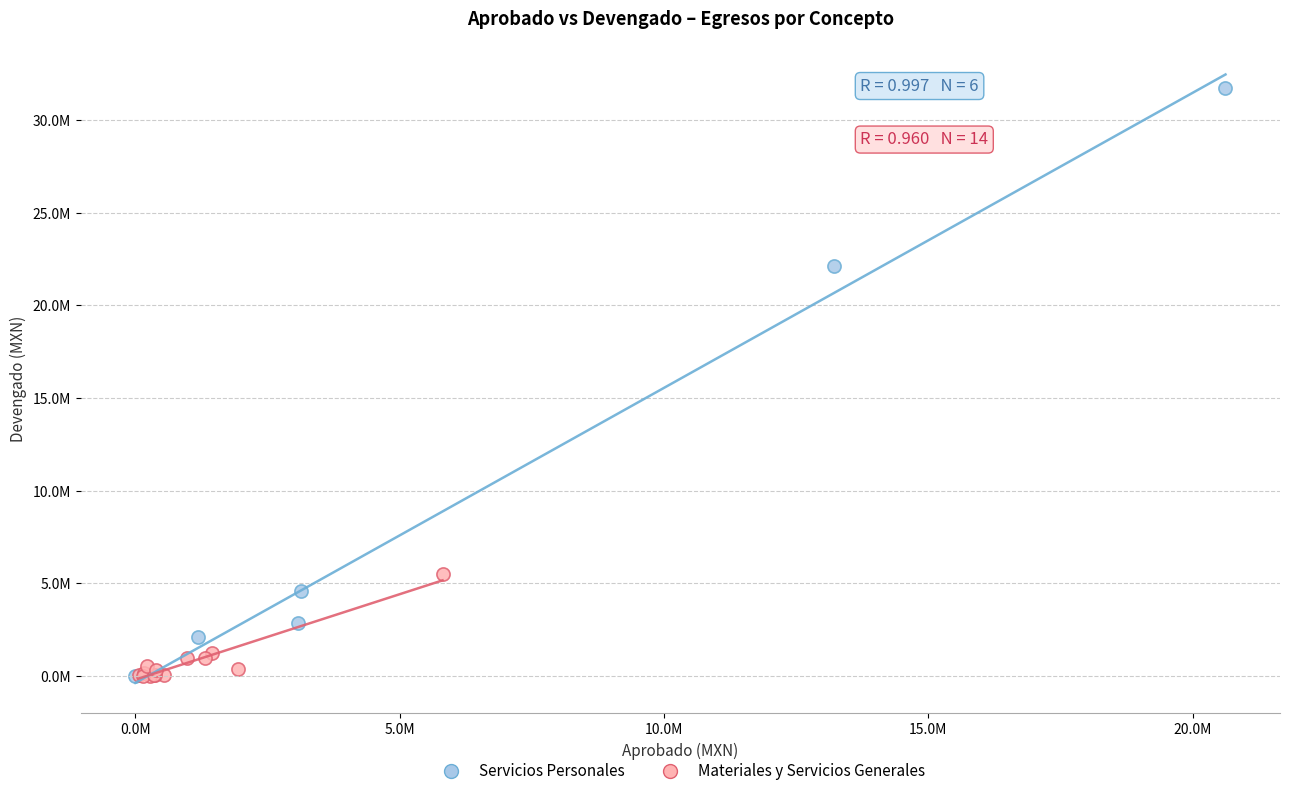

What are all the series names shown in the legend?

Servicios Personales, Materiales y Servicios Generales